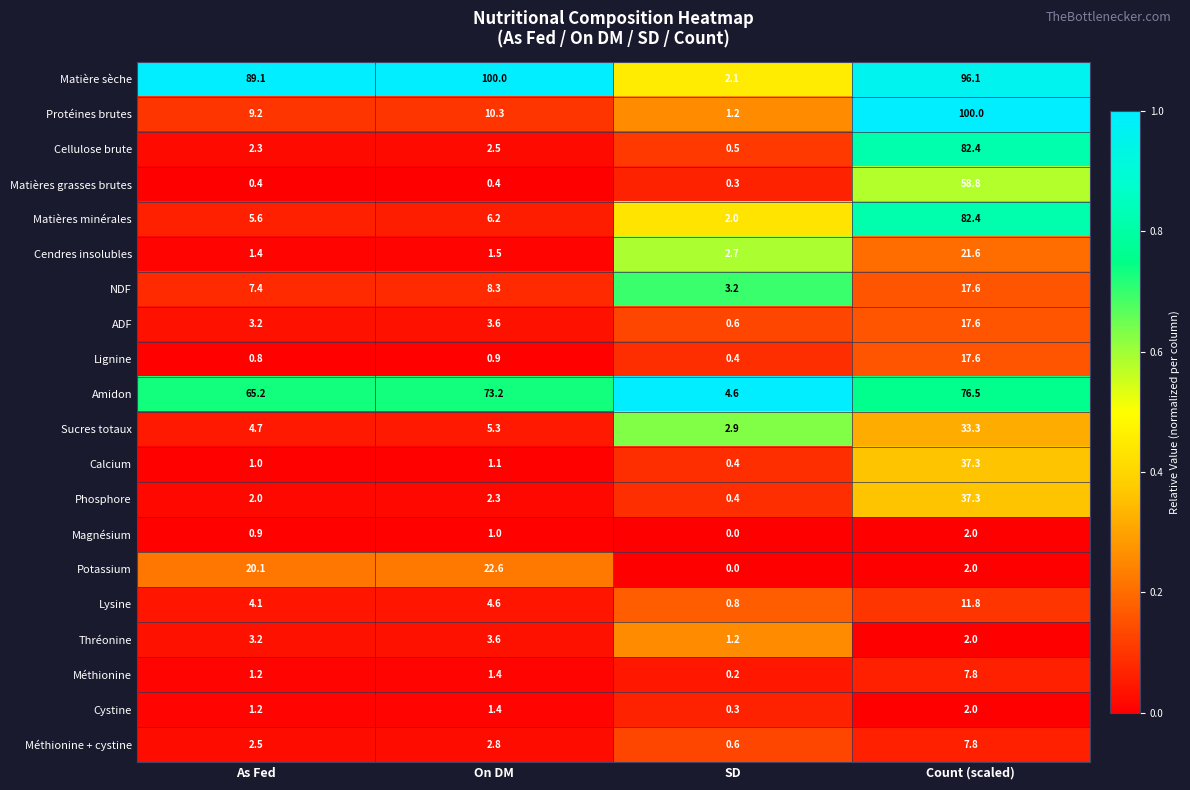

Rank the categories by Lysine value from lowest to highest.

SD, As Fed, On DM, Count (scaled)